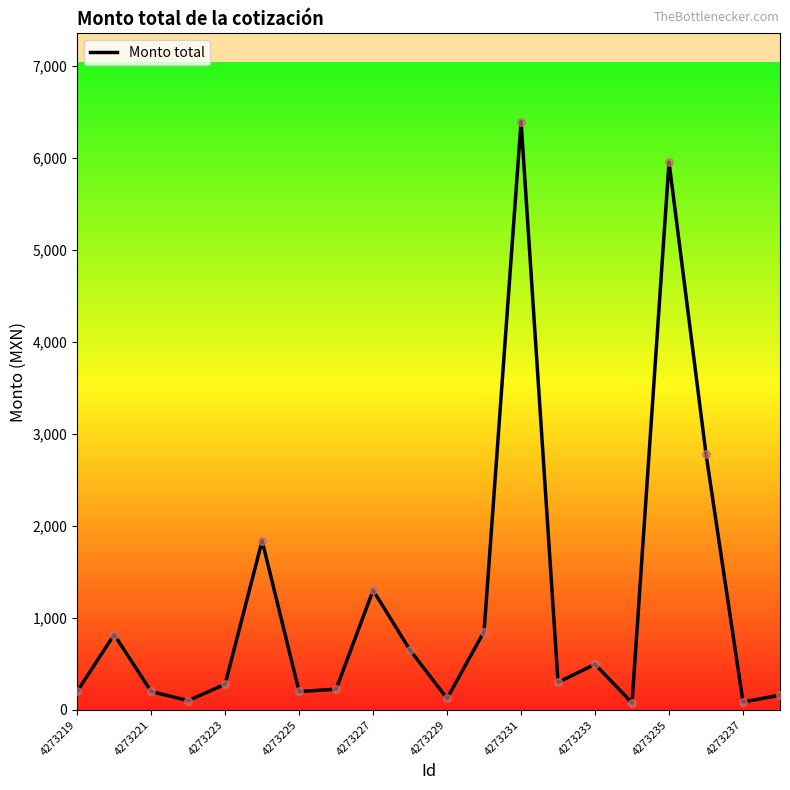

What is the greatest value displayed?

6394.0